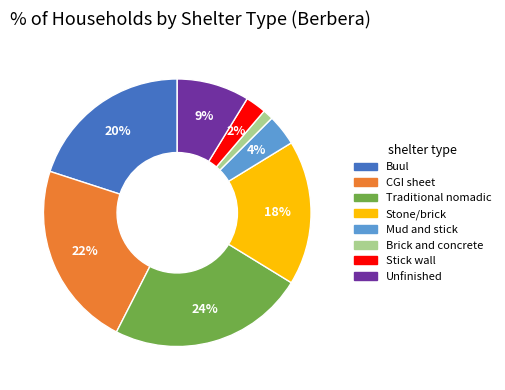

Is there a majority slice in this chart?

No